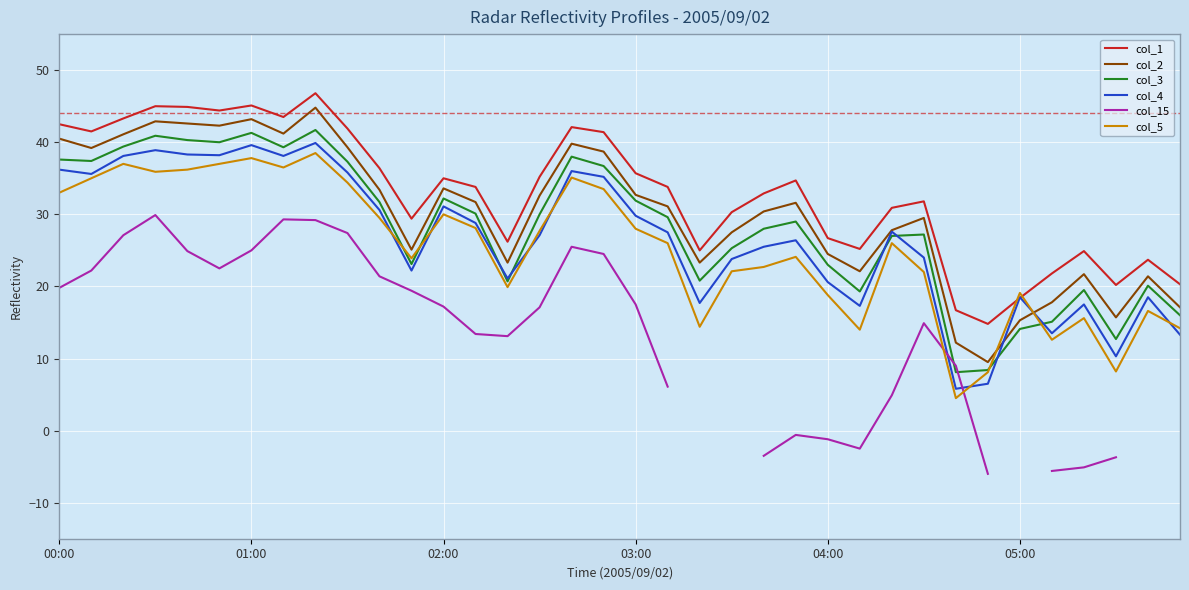

Which series has the largest total across all categories?

col_1